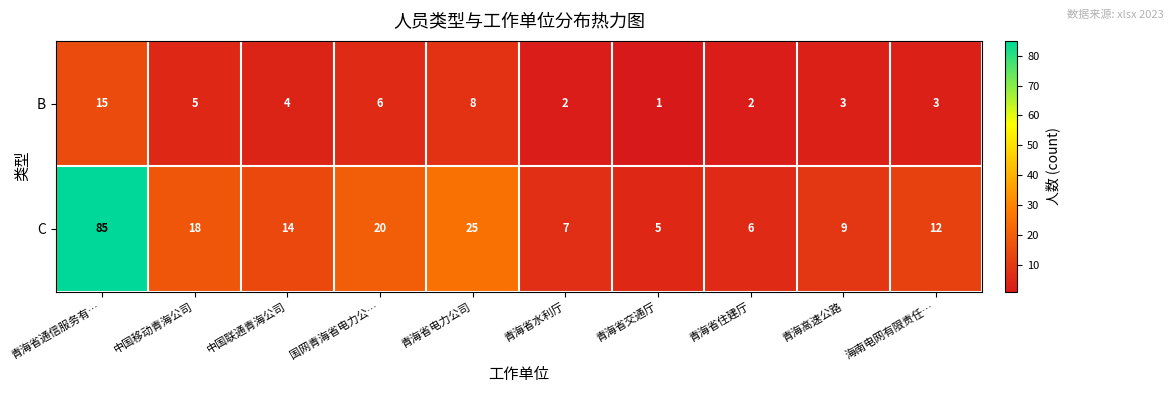

What is the difference between the B values at 中国联通青海公司 and 青海省电力公司?

4